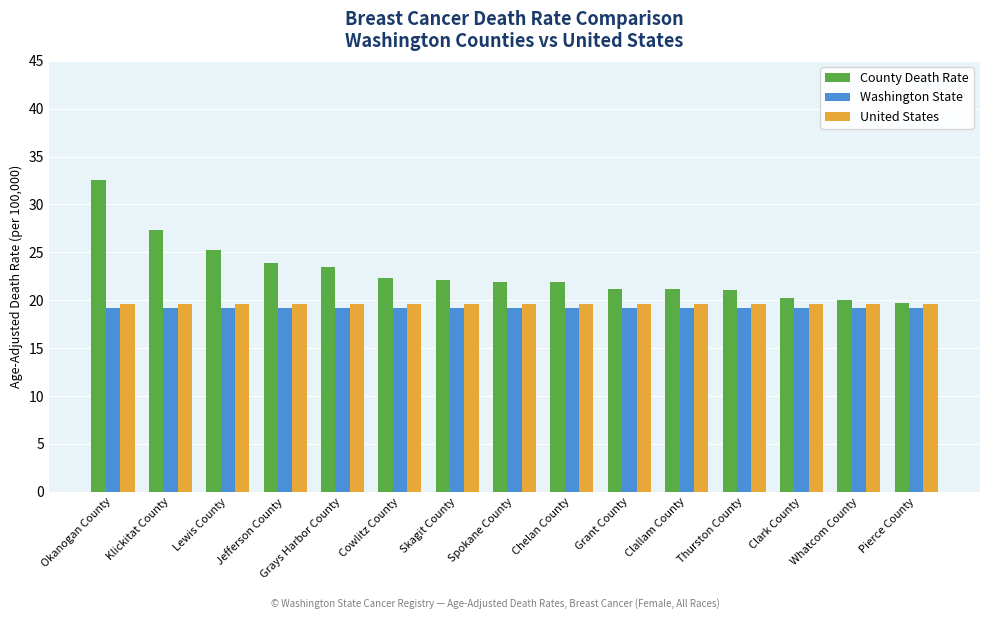

Is it true that Washington State equals 32.4 at Spokane County?

False